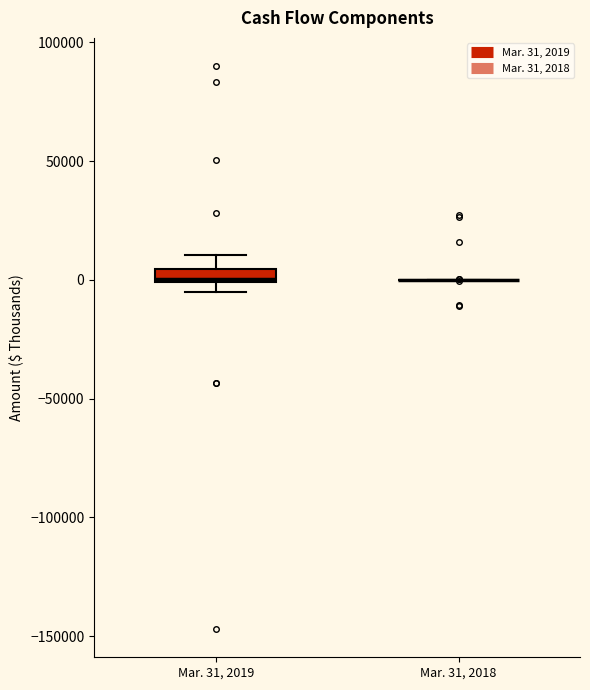

Comparing the boxes themselves (not the whiskers), which one is the tallest?

Mar. 31, 2019